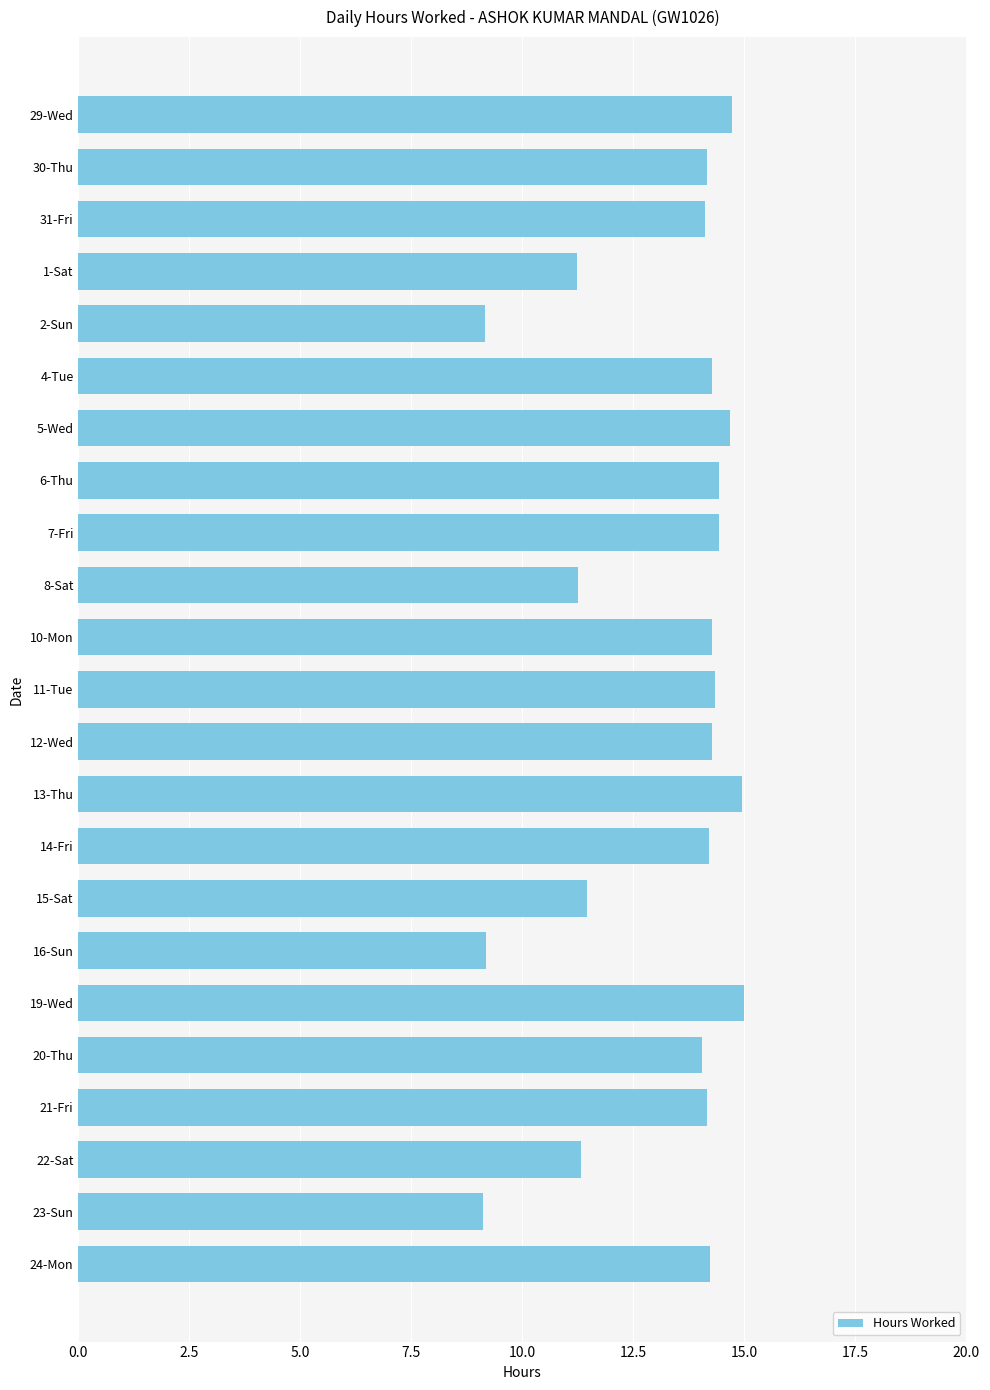

What is the change in value from 6-Thu to 13-Thu?

+0.5